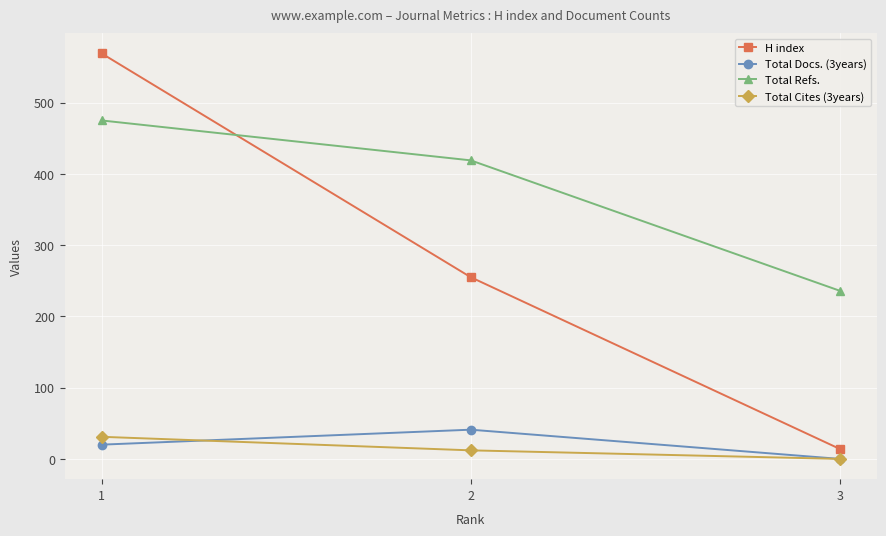

Is the value of H index at 3 greater than the value of Total Docs. (3years) at 1?

No